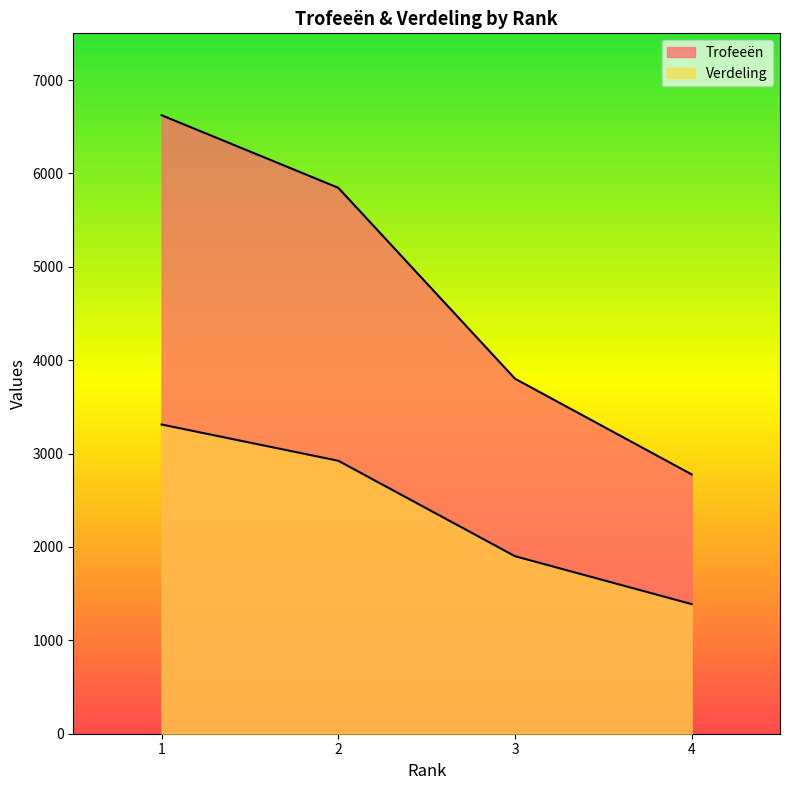

Where does the Verdeling series first go above 2923?

1